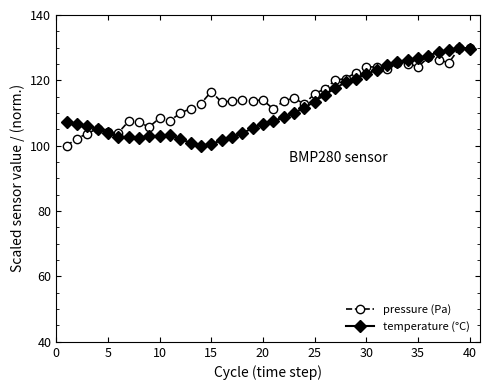

What is the value of the temperature (°C) point at the 7th from the left?

102.7